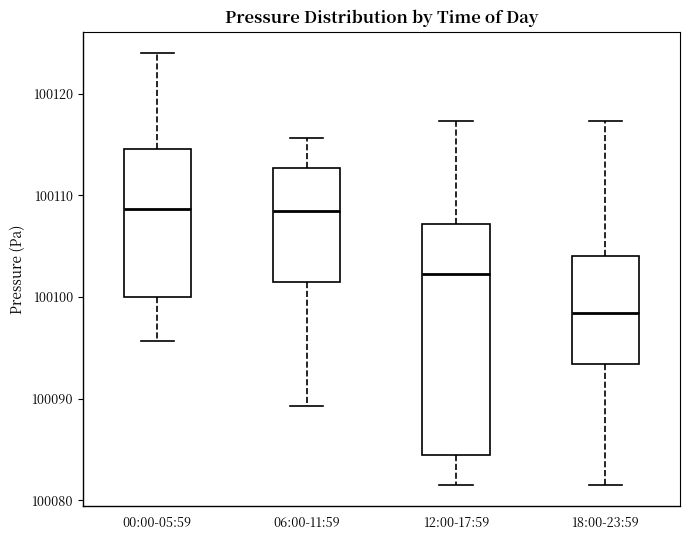

Reading left to right, read every box against the y-axis: the position of its median line, the range the box covers, and the ends of its whiskers. The values are not printed on the chart, so give them approximately, as read against the axis.

00:00-05:59: median 100109, box 100100 to 100115, whiskers 100096 to 100124
06:00-11:59: median 100108, box 100101 to 100113, whiskers 100089 to 100116
12:00-17:59: median 100102, box 100084 to 100107, whiskers 100082 to 100117
18:00-23:59: median 100098, box 100093 to 100104, whiskers 100082 to 100117